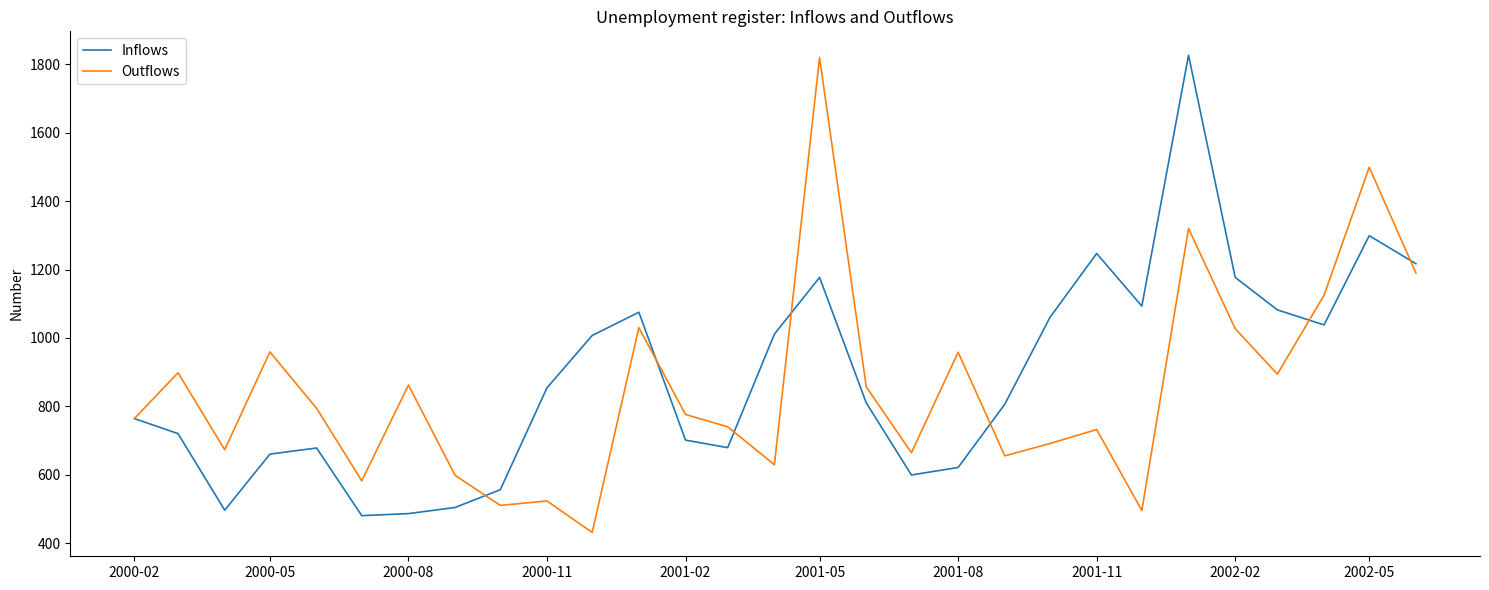

At how many categories does at least one series exceed 1803?

2